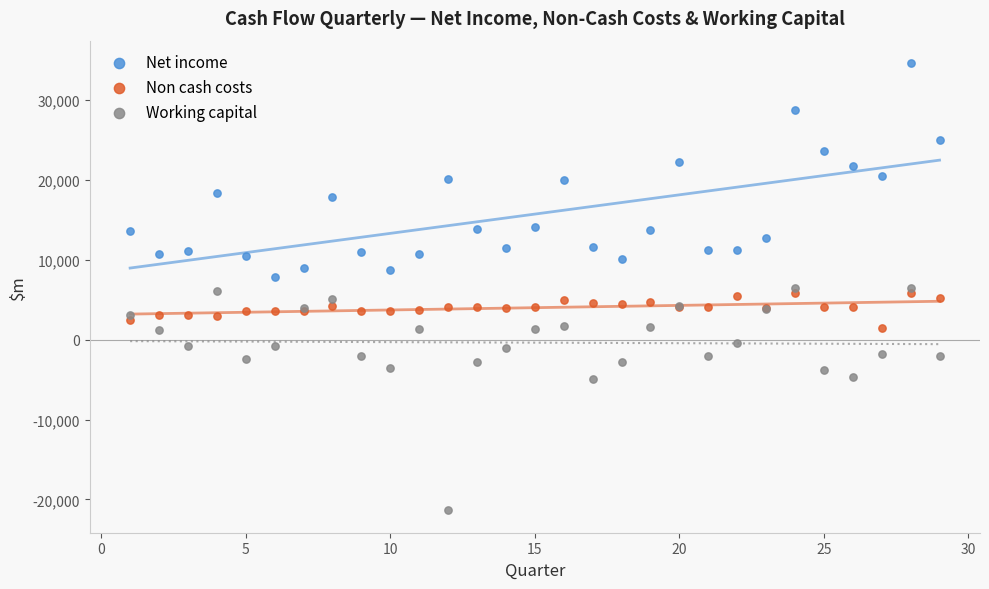

Which series contains the lowest Y value?

Working capital